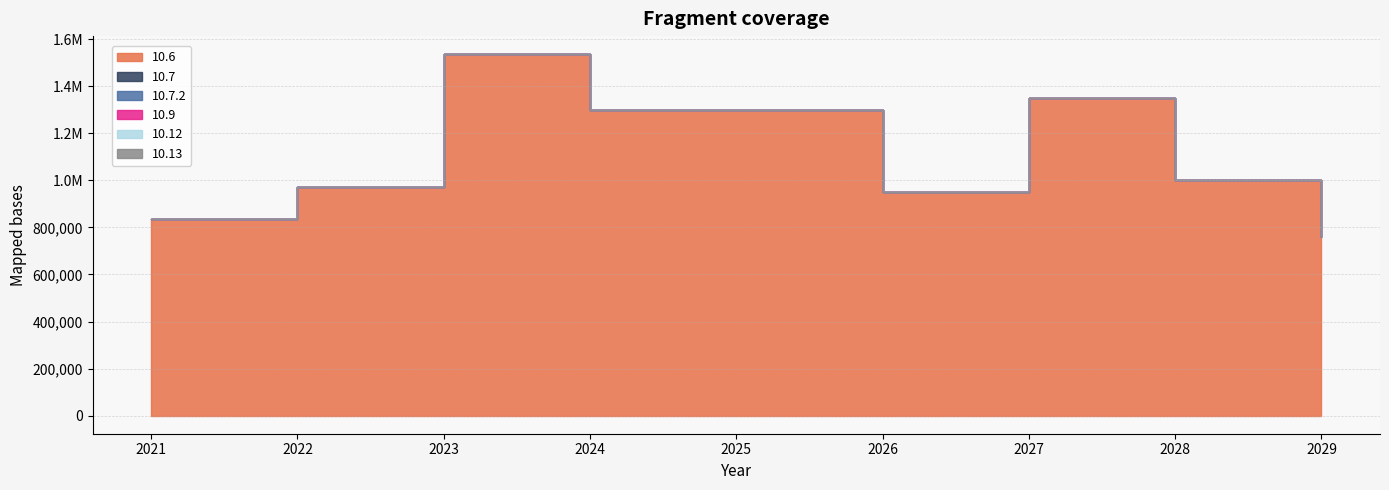

What are all the series names shown in the legend?

10.6, 10.7, 10.7.2, 10.9, 10.12, 10.13